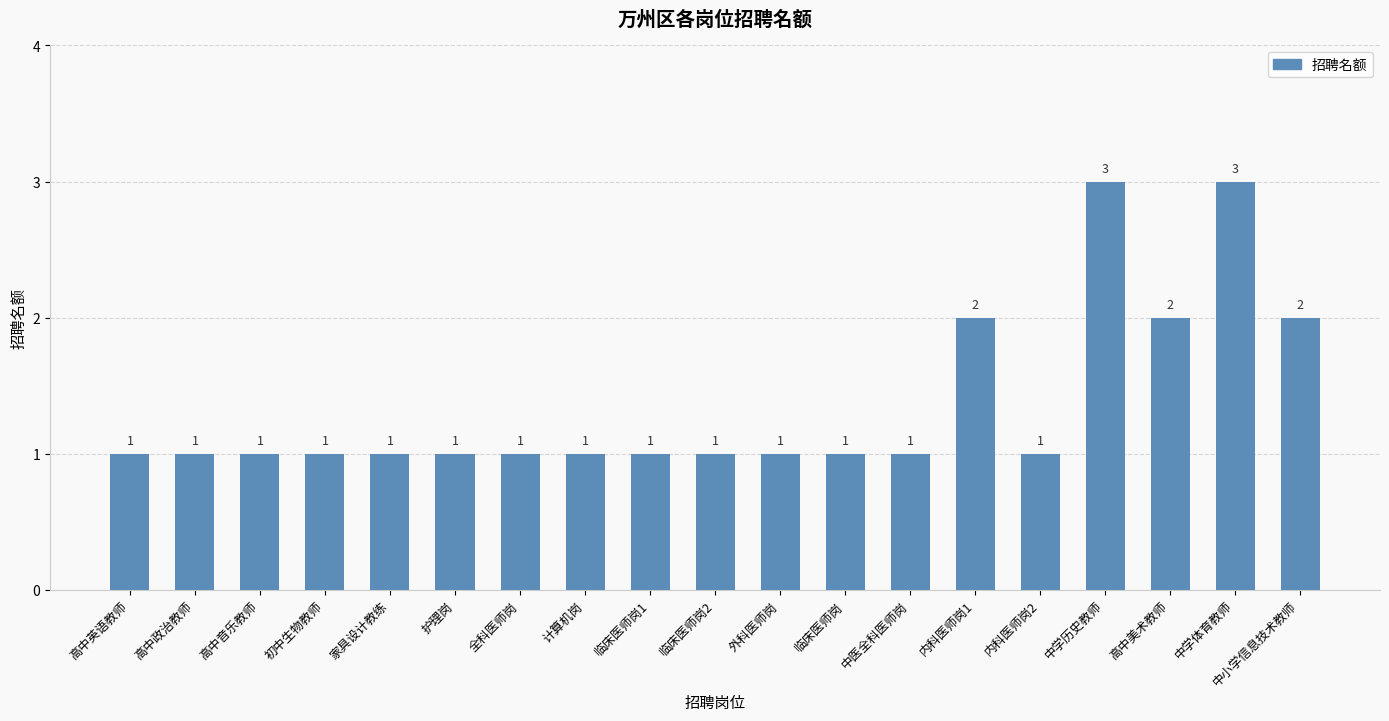

Count the values in the range 1 to 2.

17